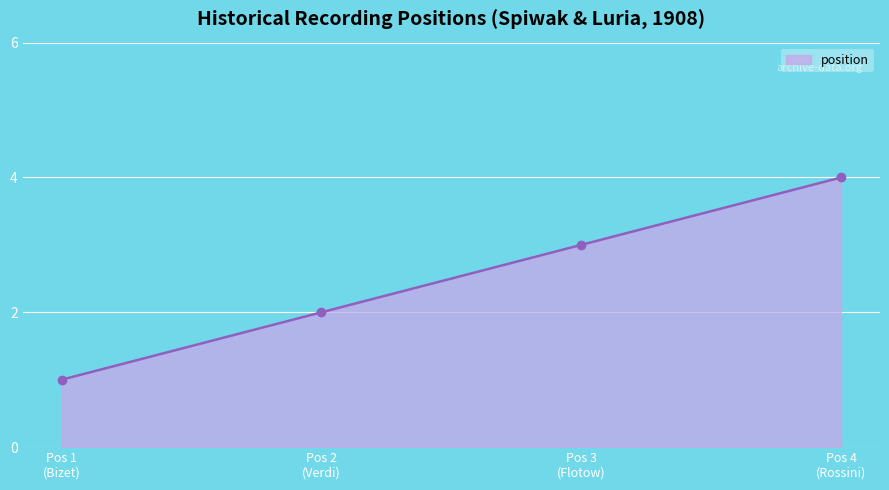

What is the maximum value shown in the chart?

4